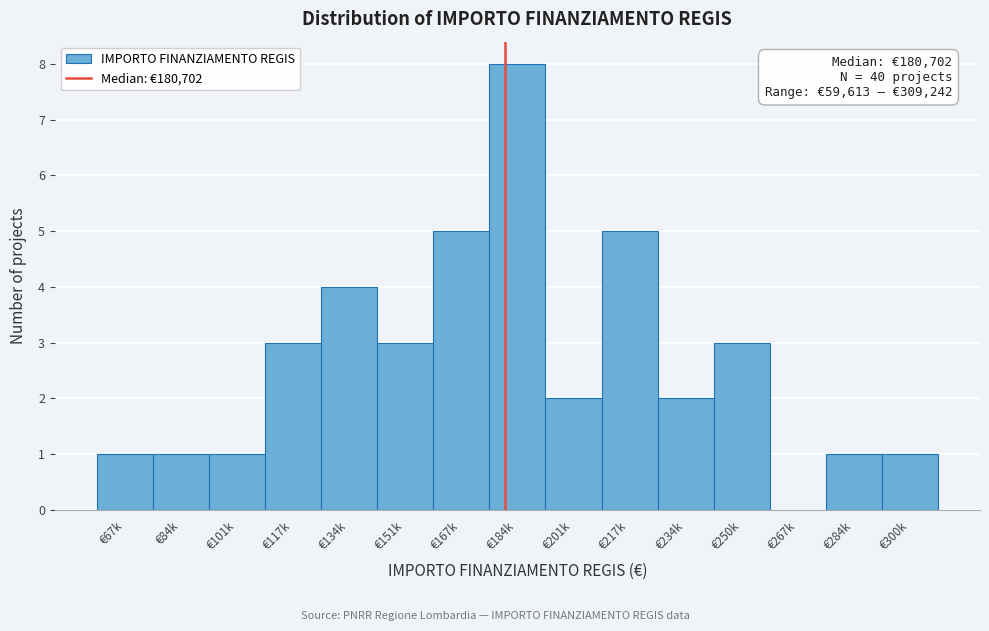

Reading left to right, what are all the values shown in this chart?

€67k=1	€84k=1	€101k=1	€117k=3	€134k=4	€151k=3	€167k=5	€184k=8	€201k=2	€217k=5	€234k=2	€250k=3	€267k=0	€284k=1	€300k=1